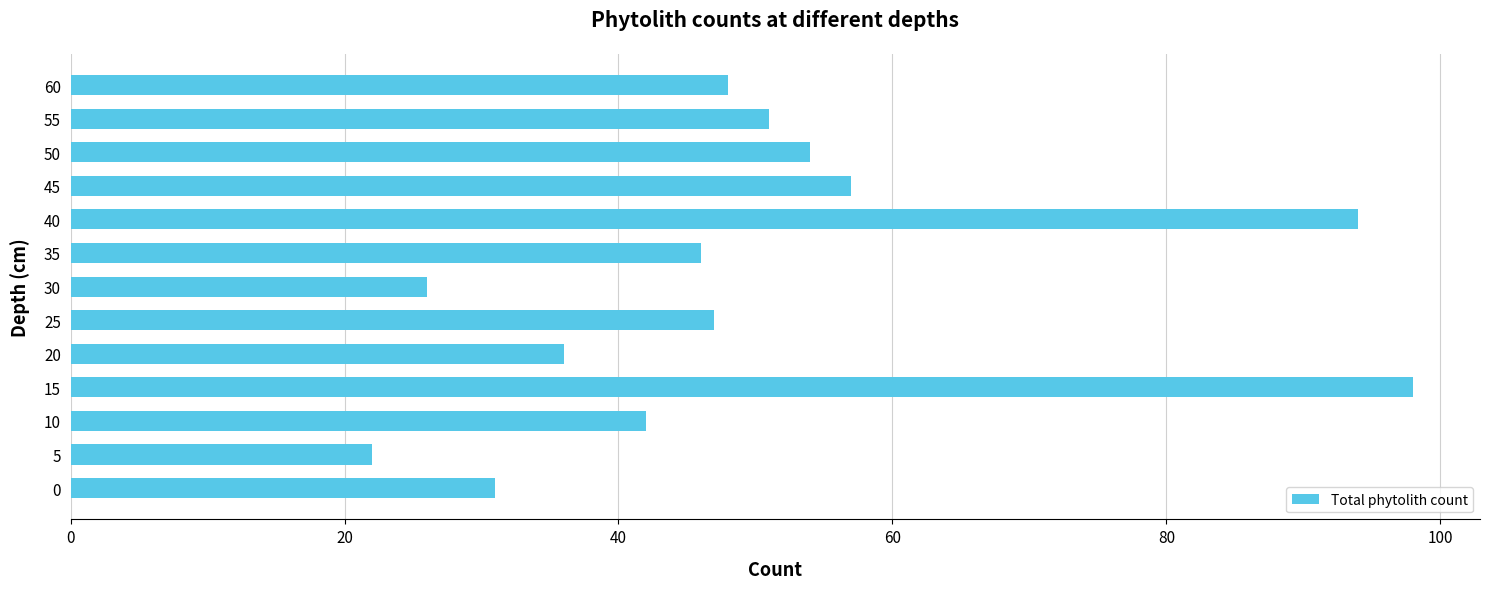

The value at 35 is 18. True or false?

False